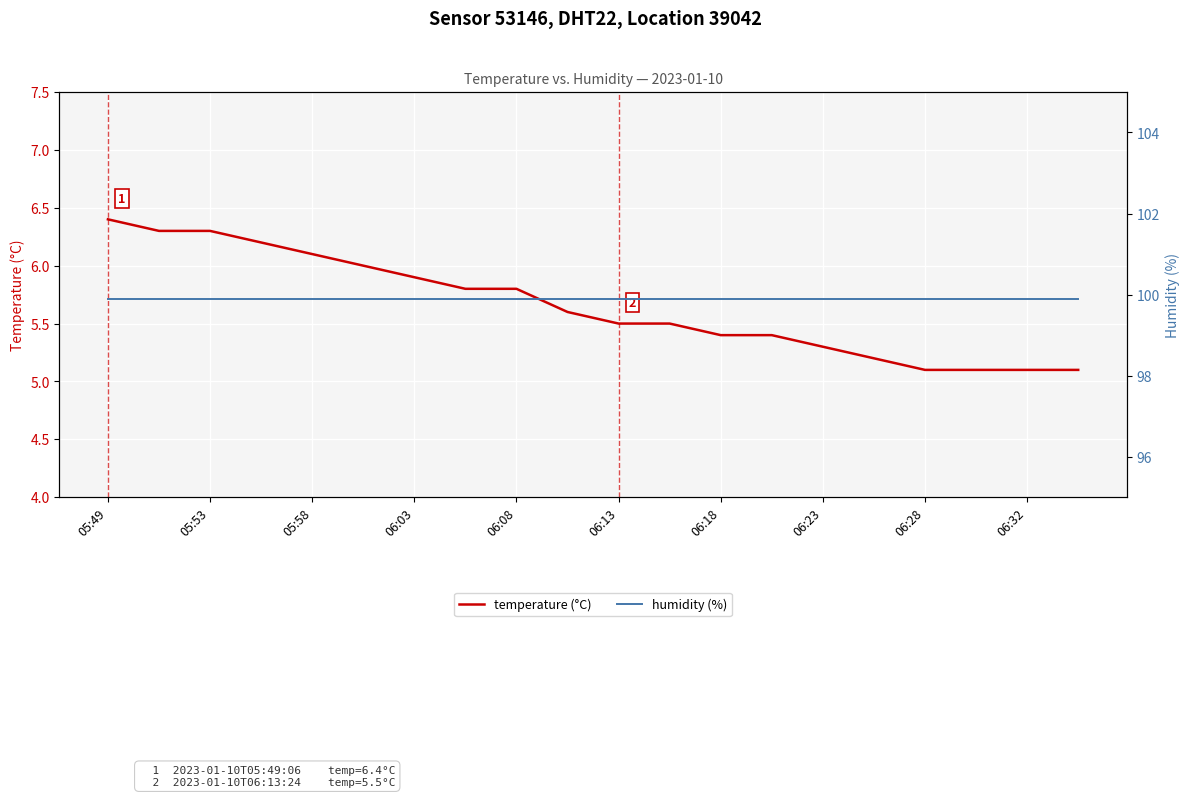

At which label does temperature (°C) reach its peak?

05:49